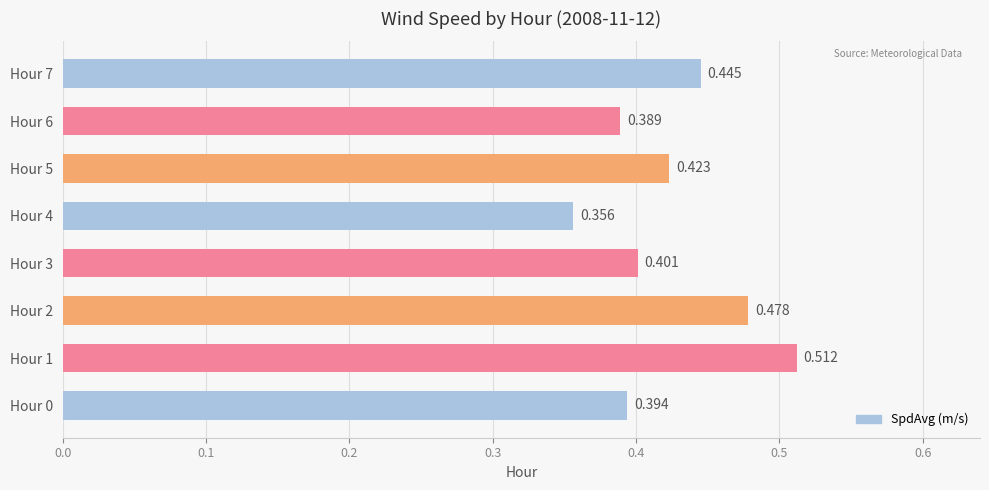

Are the bars grouped side by side (vs. stacked)?

No